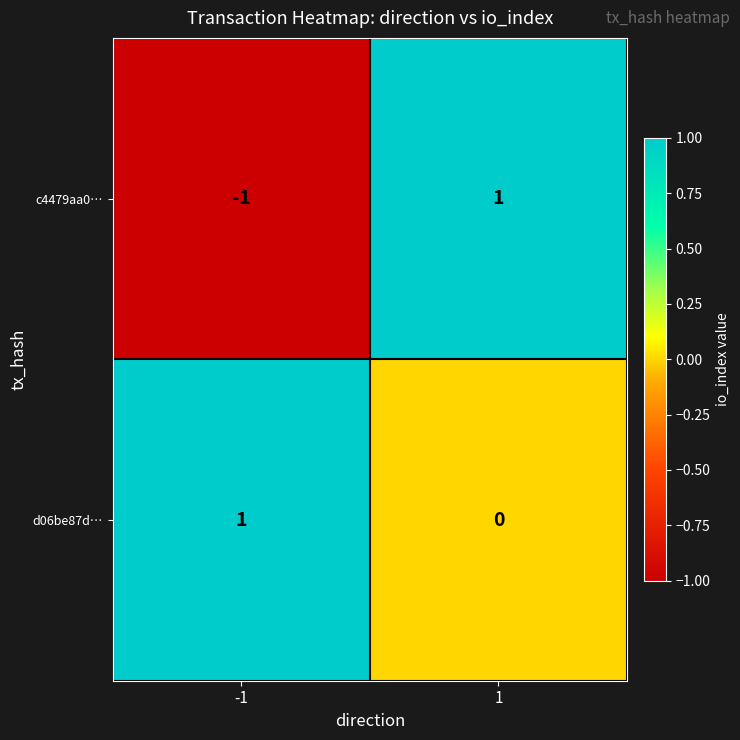

Rank the series by their average value, from highest to lowest.

d06be87d…, c4479aa0…